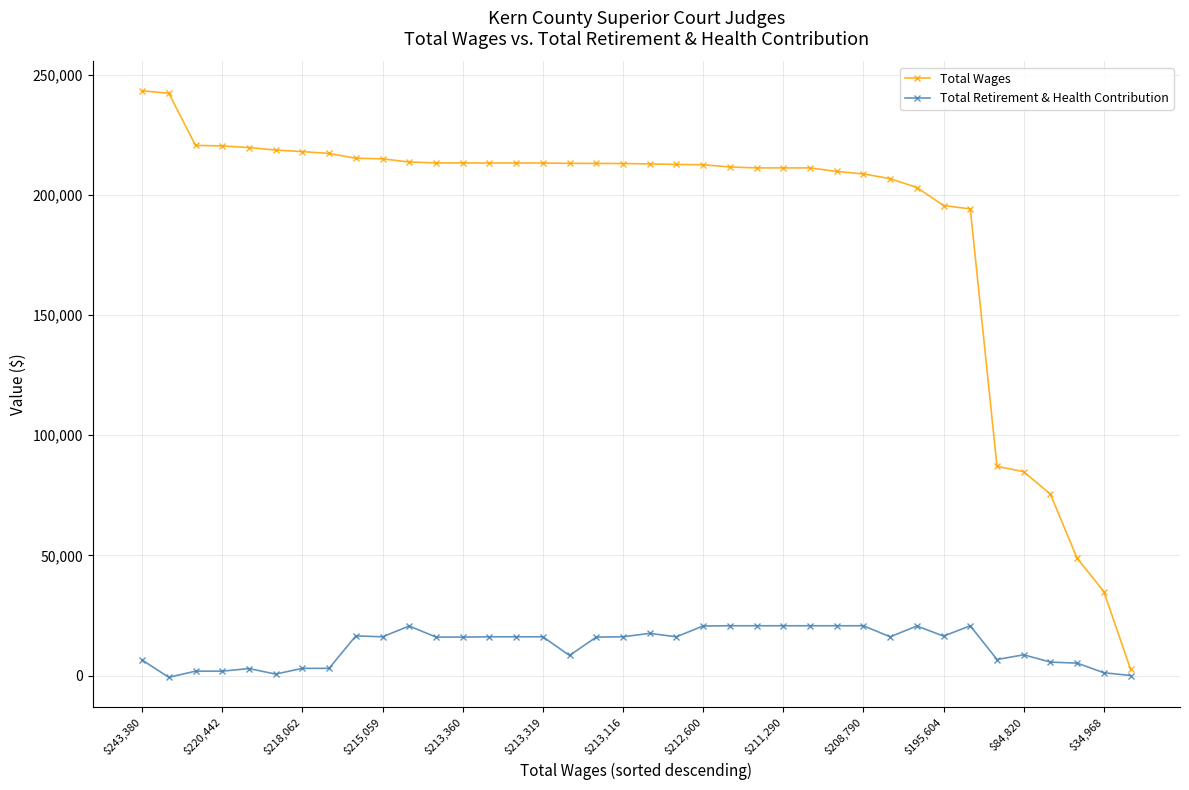

What is the highest value of the Total Retirement & Health Contribution series?

20703